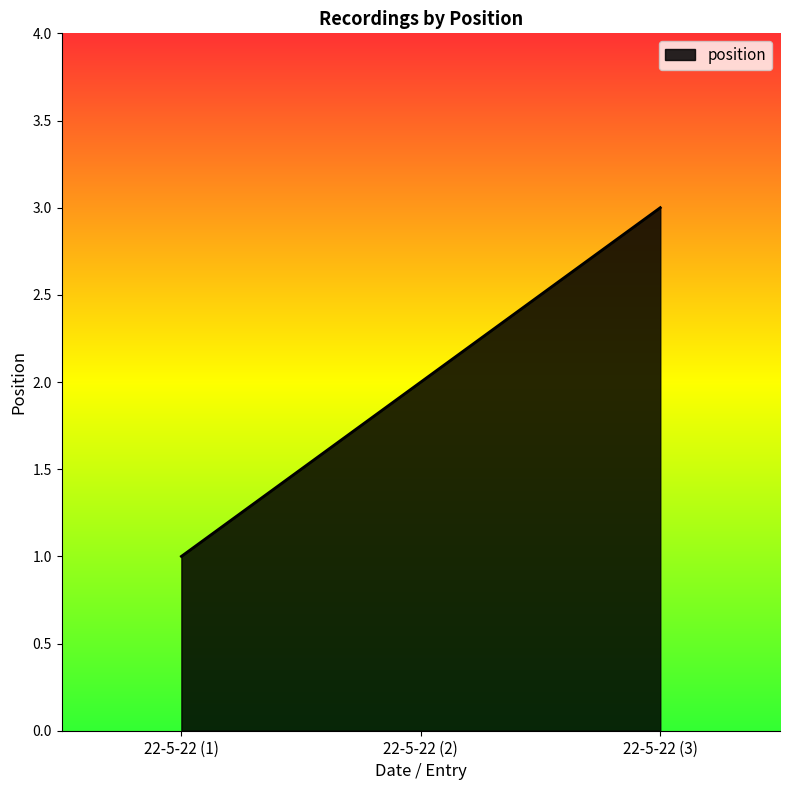

At which label is the value closest to 2?

22-5-22 (2)